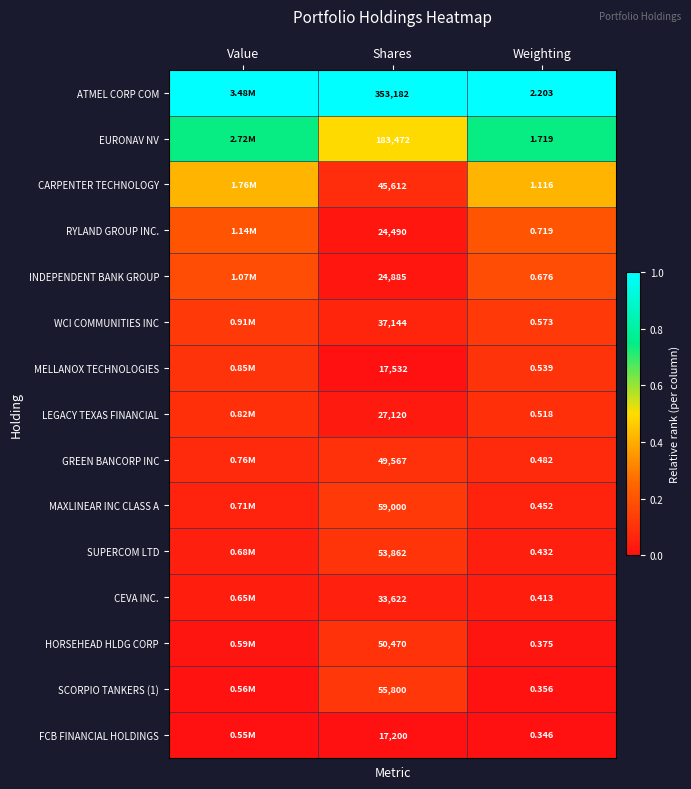

Between Shares and Weighting, which series saw the biggest shift?

ATMEL CORP COM